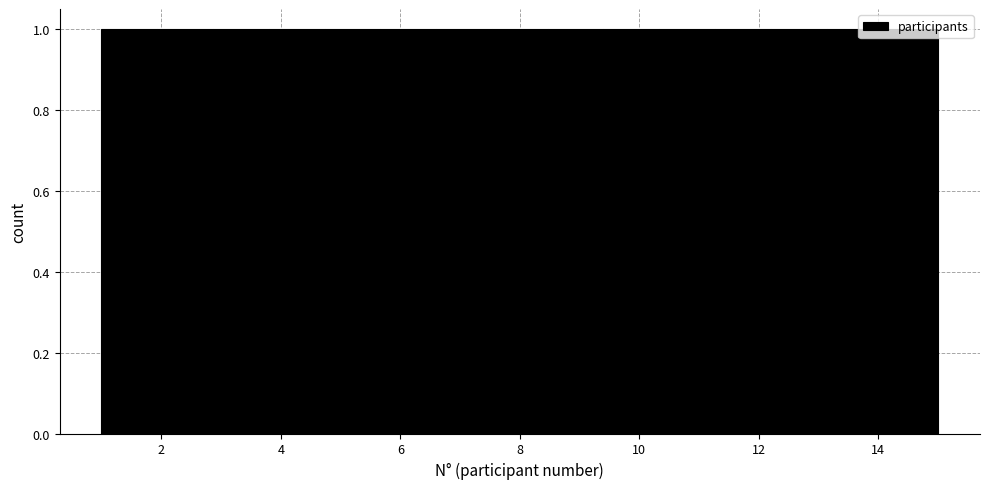

Reading left to right, transcribe this chart: for each bar, give the range it covers on the x-axis and its height. Neither the bar edges nor the heights are printed on the chart, so give them approximately, as read against the axes.

1.0 to 2.0: 1
2.0 to 2.8: 1
2.8 to 3.8: 1
3.8 to 4.8: 1
4.8 to 5.6: 1
5.6 to 6.6: 1
6.6 to 7.6: 1
7.6 to 8.4: 1
8.4 to 9.4: 1
9.4 to 10.4: 1
10.4 to 11.2: 1
11.2 to 12.2: 1
12.2 to 13.2: 1
13.2 to 14.0: 1
14.0 to 15.0: 1